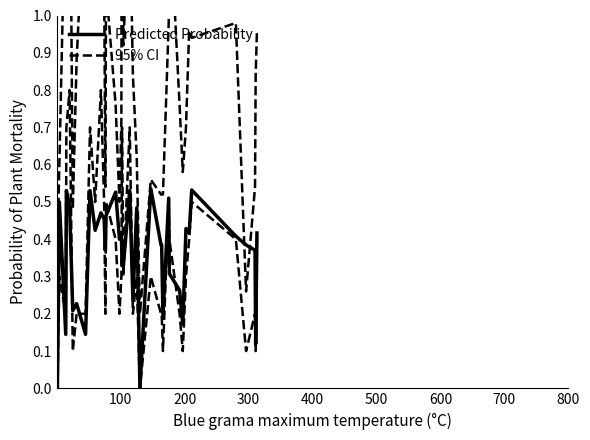

In Predicted Probability, how many points are higher than both neighbors (excluding endpoints)?

13